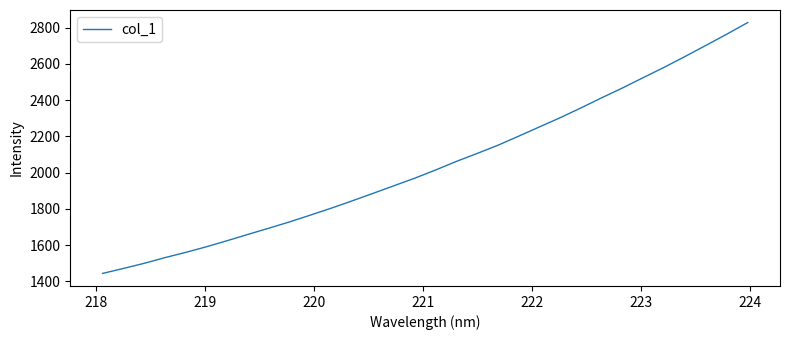

What is the average value?

2043.1